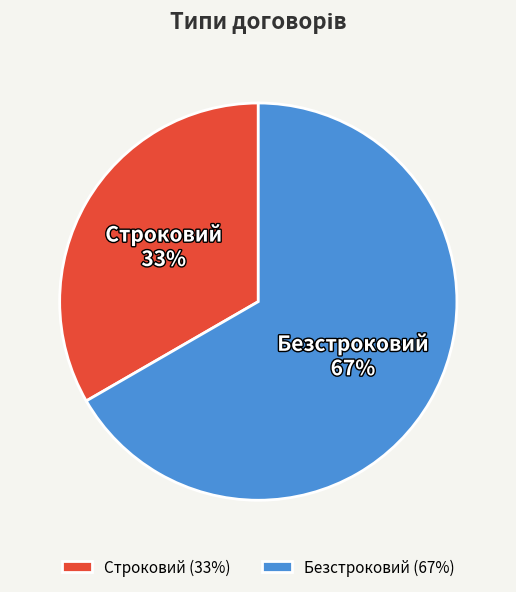

To the nearest percent, what is the average slice percentage?

50%